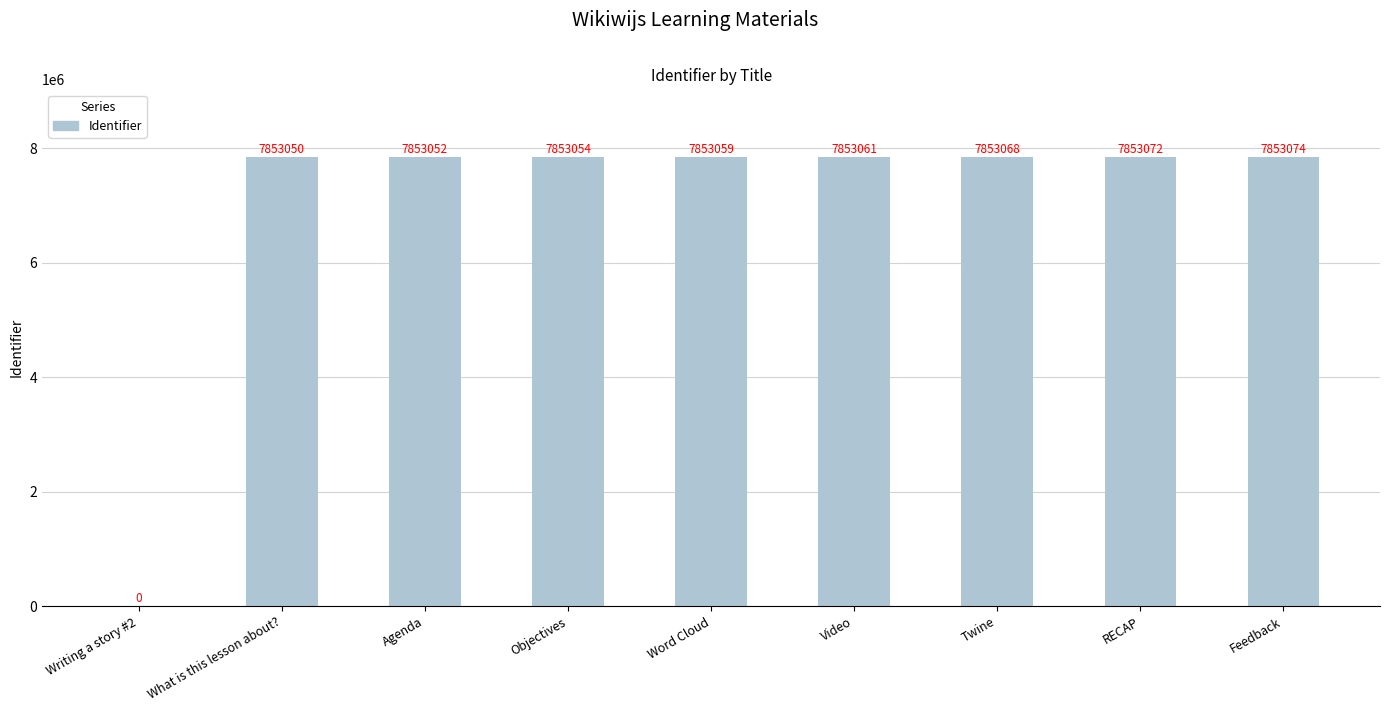

Reading left to right, list all the values displayed in this chart.

Writing a story #2=0	What is this lesson about?=7853050	Agenda=7853052	Objectives=7853054	Word Cloud=7853059	Video=7853061	Twine=7853068	RECAP=7853072	Feedback=7853074